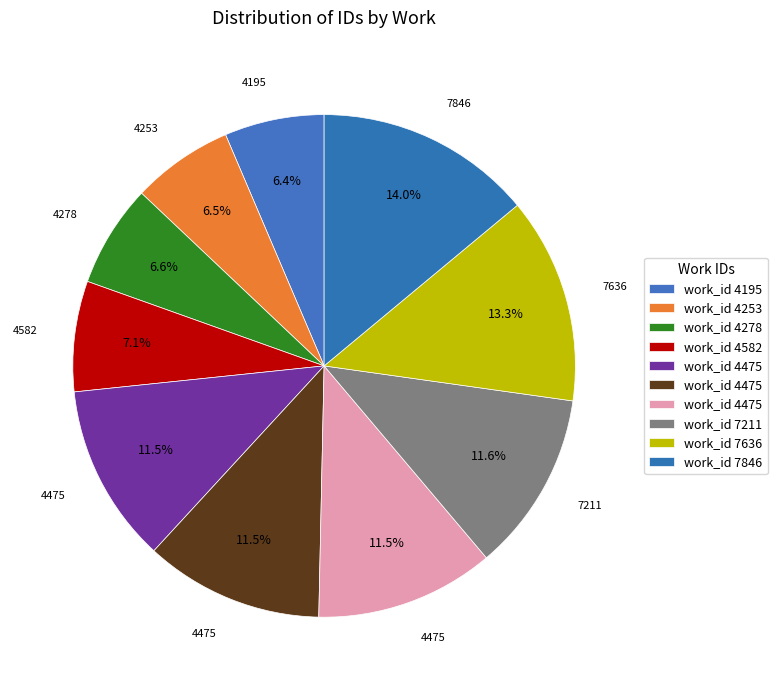

How many slices are in this pie chart?

10